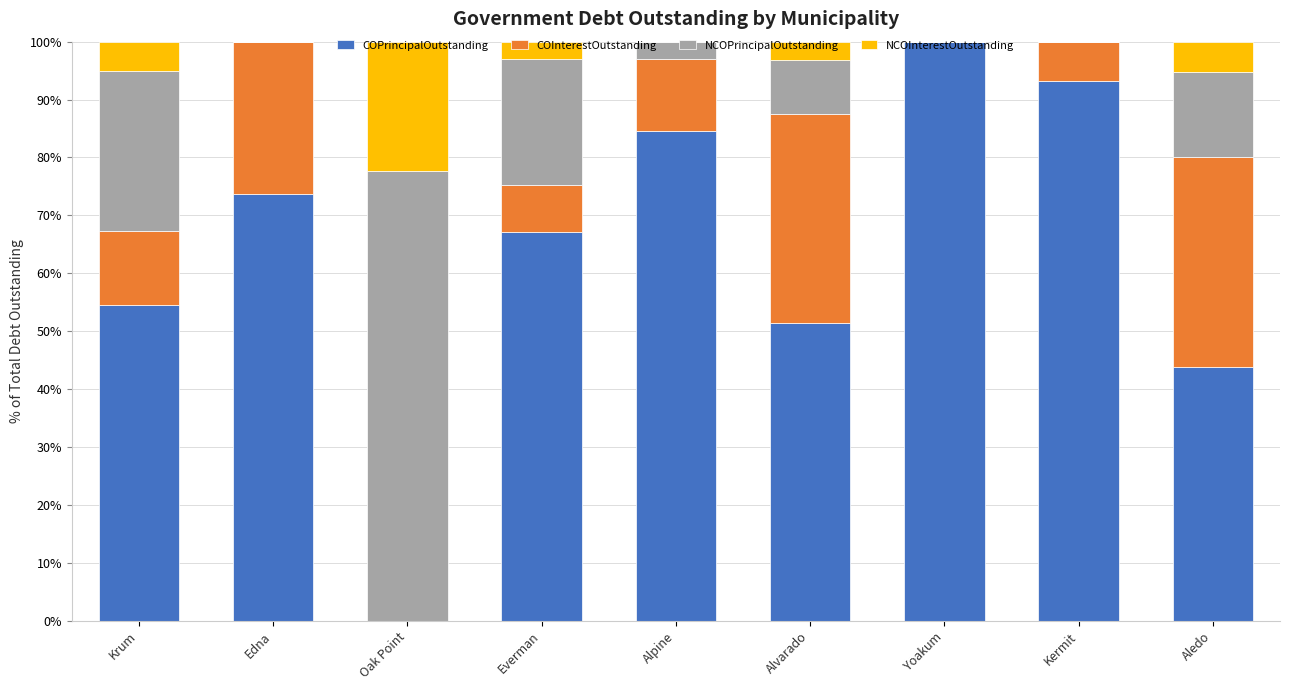

Are the bars horizontal?

No